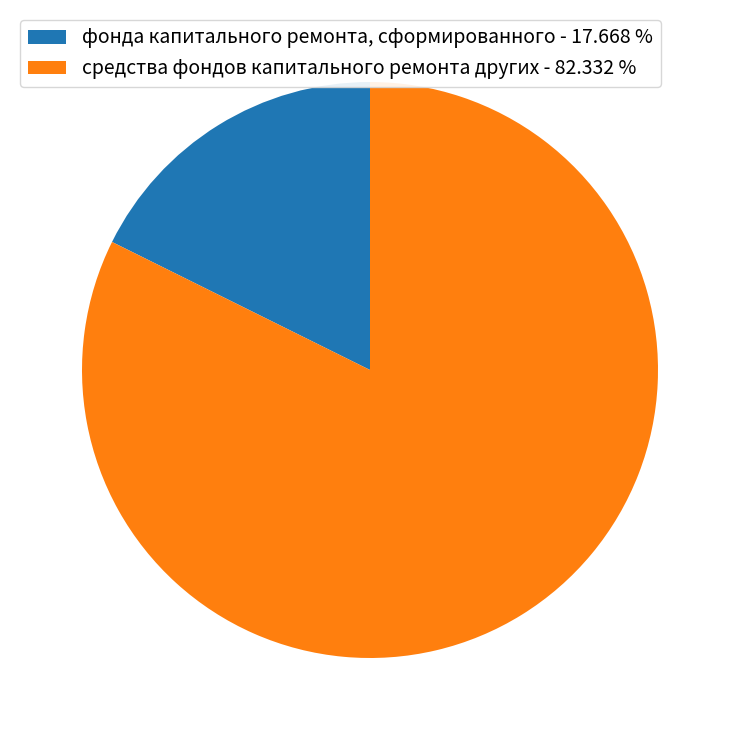

Which category accounts for the majority?

средства фондов капитального ремонта других